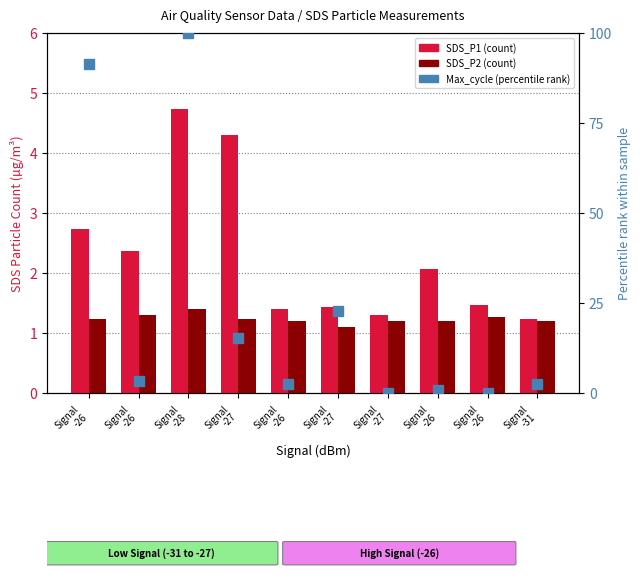

List the labels in order of Max_cycle (percentile) value, smallest first.

Signal
-27, Signal
-26, Signal
-26, Signal
-26, Signal
-31, Signal
-26, Signal
-27, Signal
-27, Signal
-26, Signal
-28